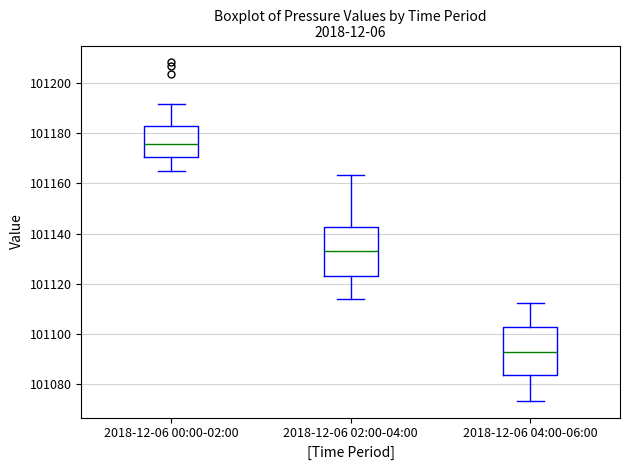

Reading left to right, read every box against the y-axis: the position of its median line, the range the box covers, and the ends of its whiskers. The values are not printed on the chart, so give them approximately, as read against the axis.

2018-12-06 00:00-02:00: median 101176, box 101170 to 101184, whiskers 101166 to 101192
2018-12-06 02:00-04:00: median 101134, box 101124 to 101142, whiskers 101114 to 101164
2018-12-06 04:00-06:00: median 101092, box 101084 to 101102, whiskers 101074 to 101112